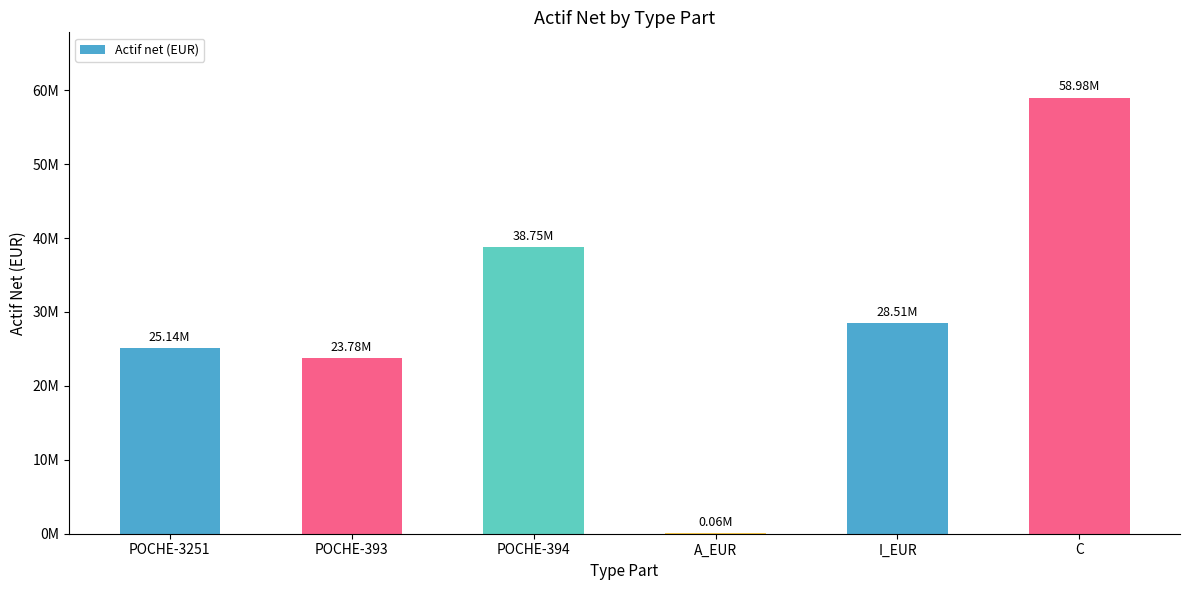

Are the bars horizontal?

No